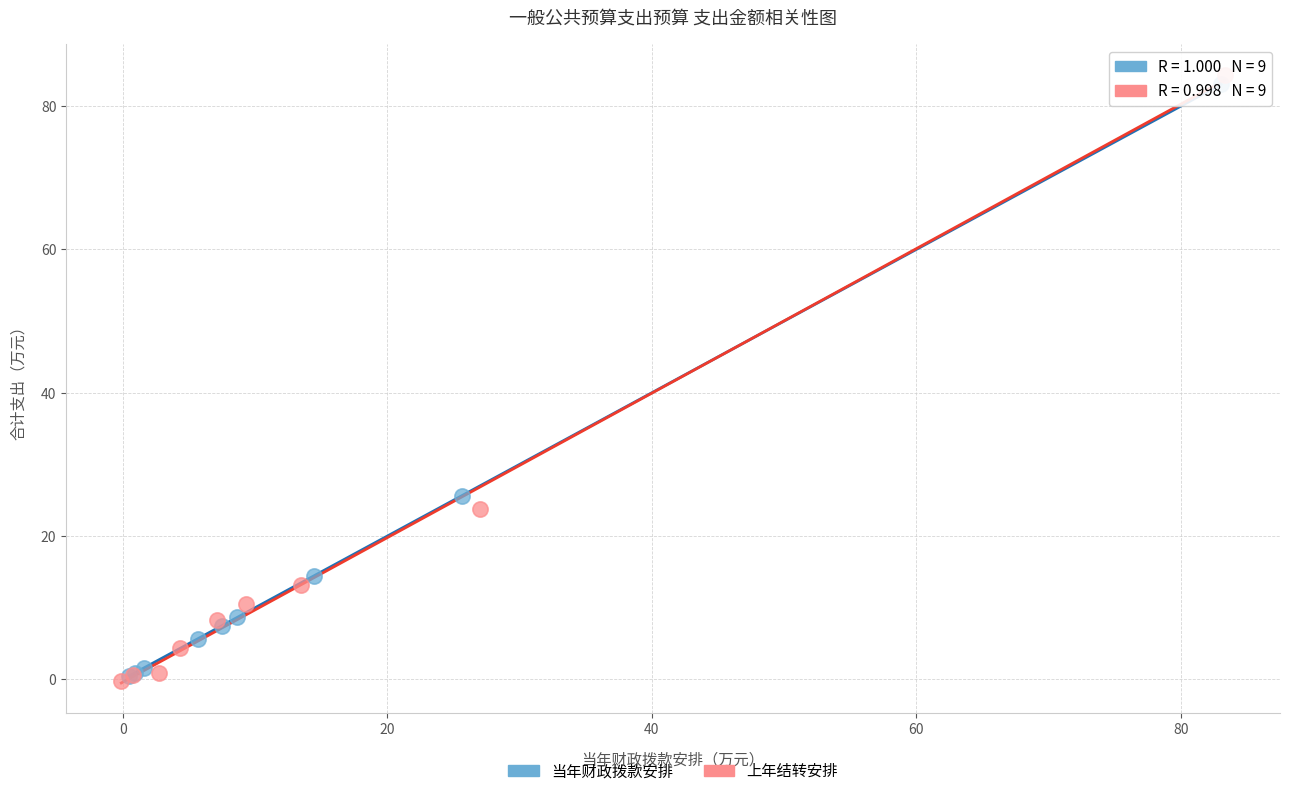

What are all the series names shown in the legend?

当年财政拨款安排, 上年结转安排